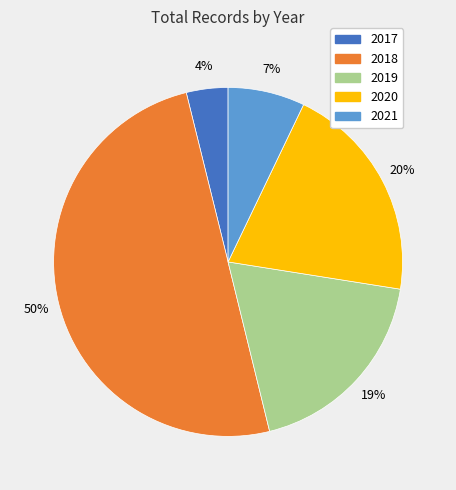

To the nearest percent, what is the difference between the largest and smallest slice percentages?

46%